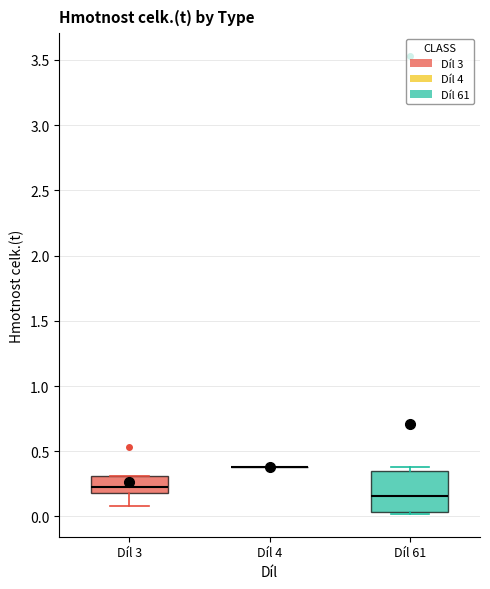

Reading left to right, transcribe this box plot: for each box, give where its median line is, the range the box spans, and where its two whiskers end, as read against the y-axis. The values are not printed on the chart, so give them approximately, as read against the axis.

Díl 3: median 0.25, box 0.20 to 0.30, whiskers 0.10 to 0.30
Díl 4: box collapsed to a line at 0.40, whiskers 0.40 to 0.40
Díl 61: median 0.15, box 0.05 to 0.35, whiskers 0.00 to 0.40